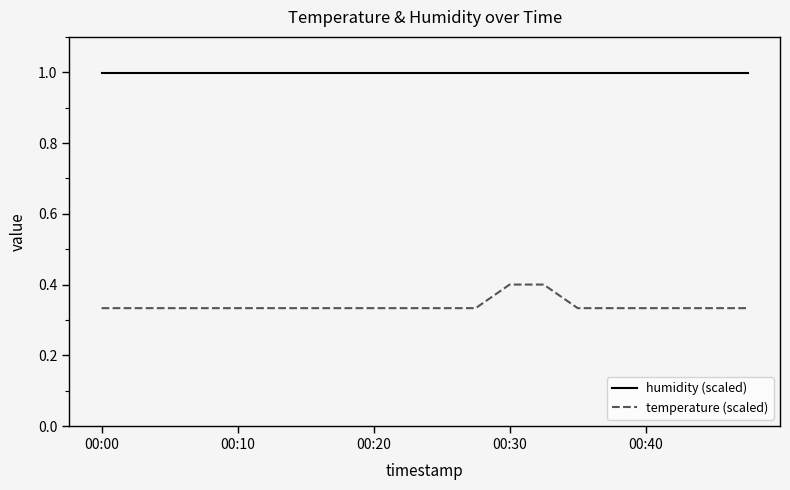

Which series has the largest total across all categories?

humidity (scaled)